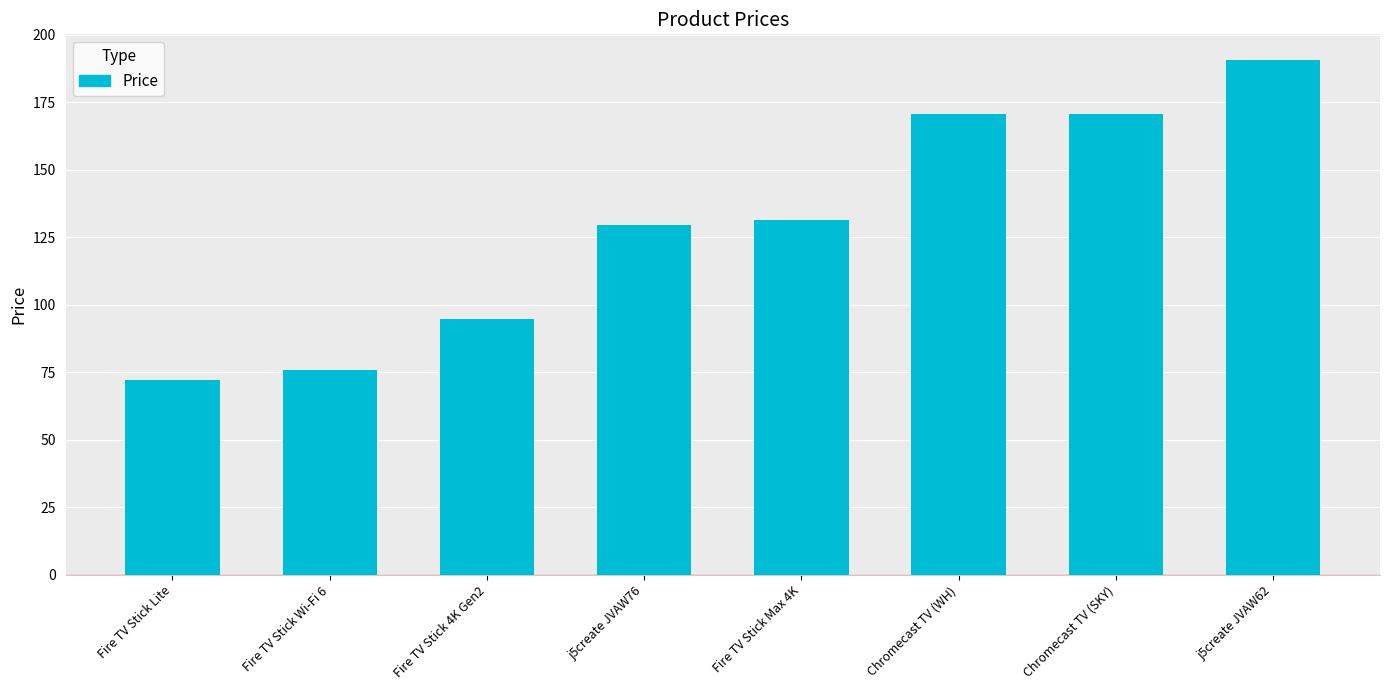

The chart shows a value of 170.7 at Chromecast TV (SKY). True or false?

True